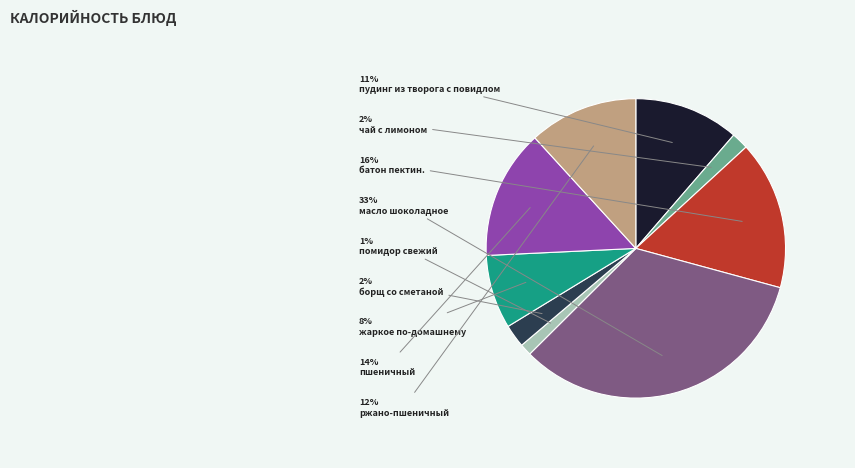

Does any single category account for the majority?

No